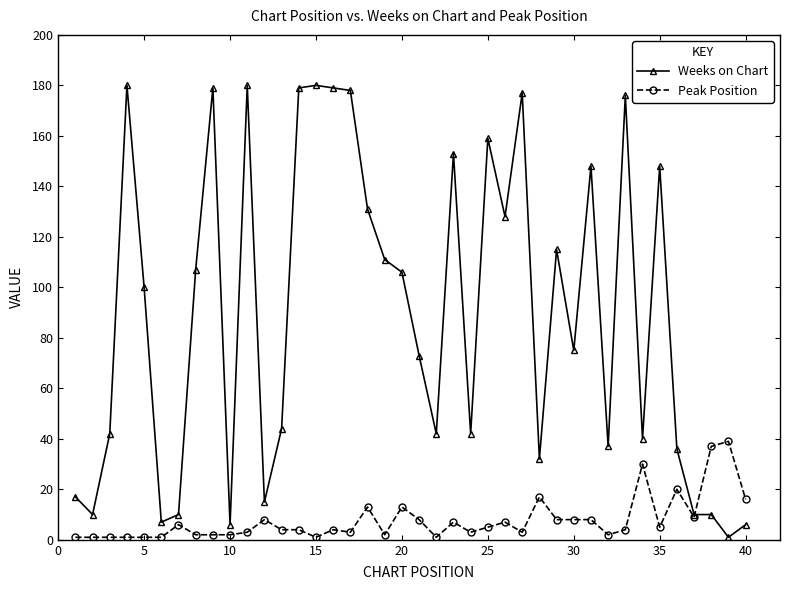

True or false: Weeks on Chart has more than 2 interior local peaks.

True